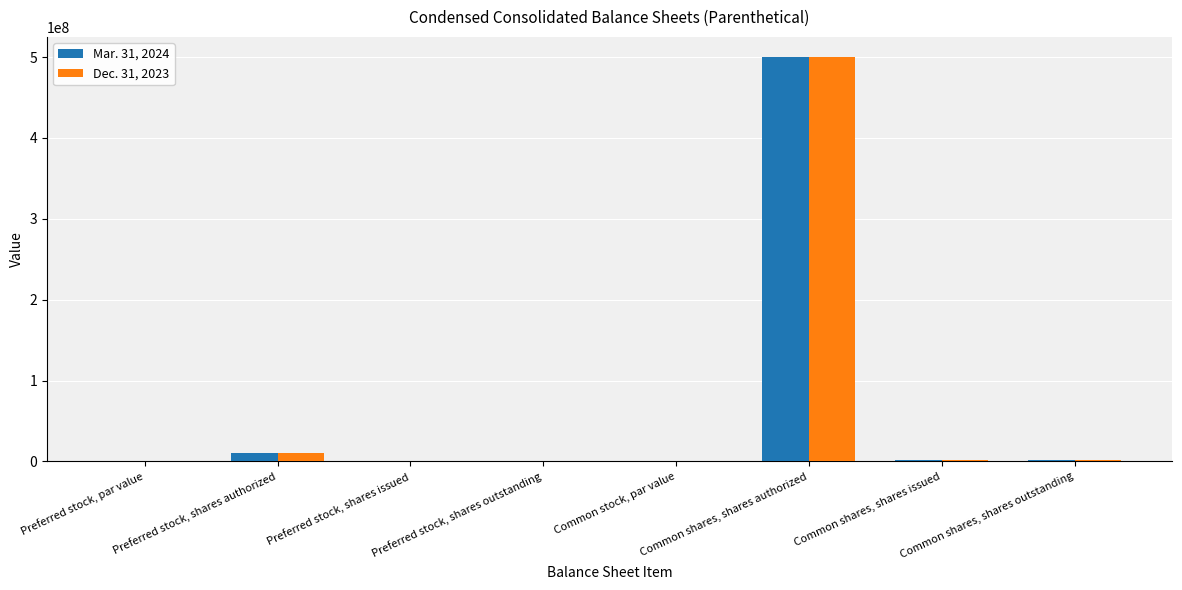

Which category has the highest value in the Dec. 31, 2023 series?

Common shares, shares authorized